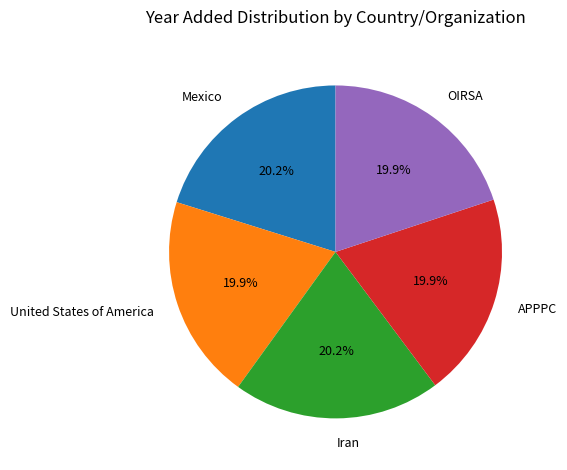

How many slices are in this pie chart?

5